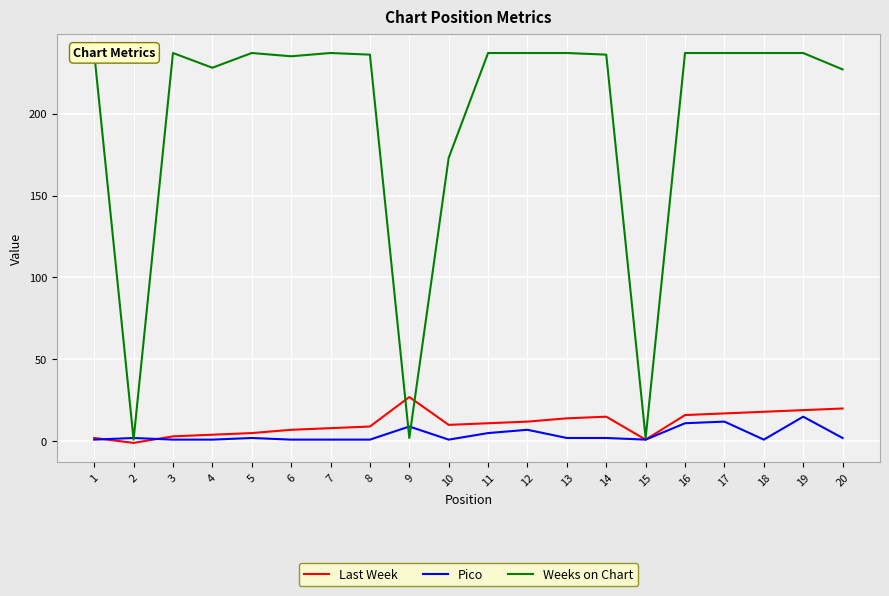

Reading left to right, what are all the values shown in this chart?

Last Week: 1=2	2=-1	3=3	4=4	5=5	6=7	7=8	8=9	9=27	10=10	11=11	12=12	13=14	14=15	15=1	16=16	17=17	18=18	19=19	20=20
Pico: 1=1	2=2	3=1	4=1	5=2	6=1	7=1	8=1	9=9	10=1	11=5	12=7	13=2	14=2	15=1	16=11	17=12	18=1	19=15	20=2
Weeks on Chart: 1=237	2=1	3=237	4=228	5=237	6=235	7=237	8=236	9=2	10=173	11=237	12=237	13=237	14=236	15=2	16=237	17=237	18=237	19=237	20=227